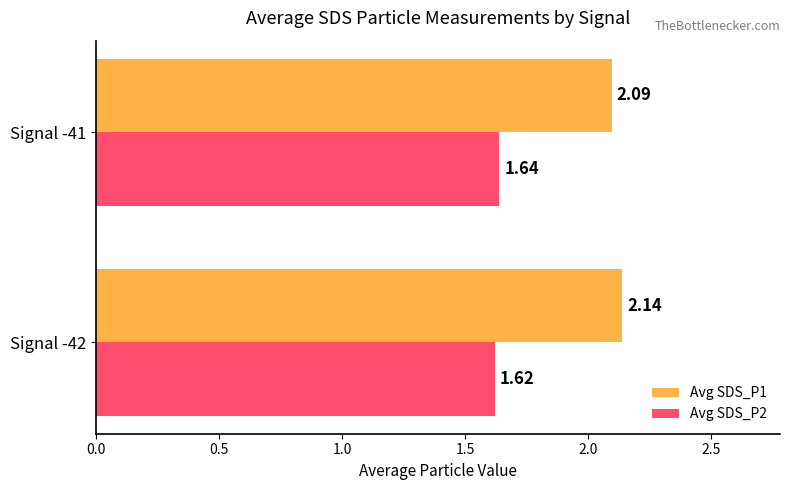

What is the sum of all Avg SDS_P1 values?

4.2